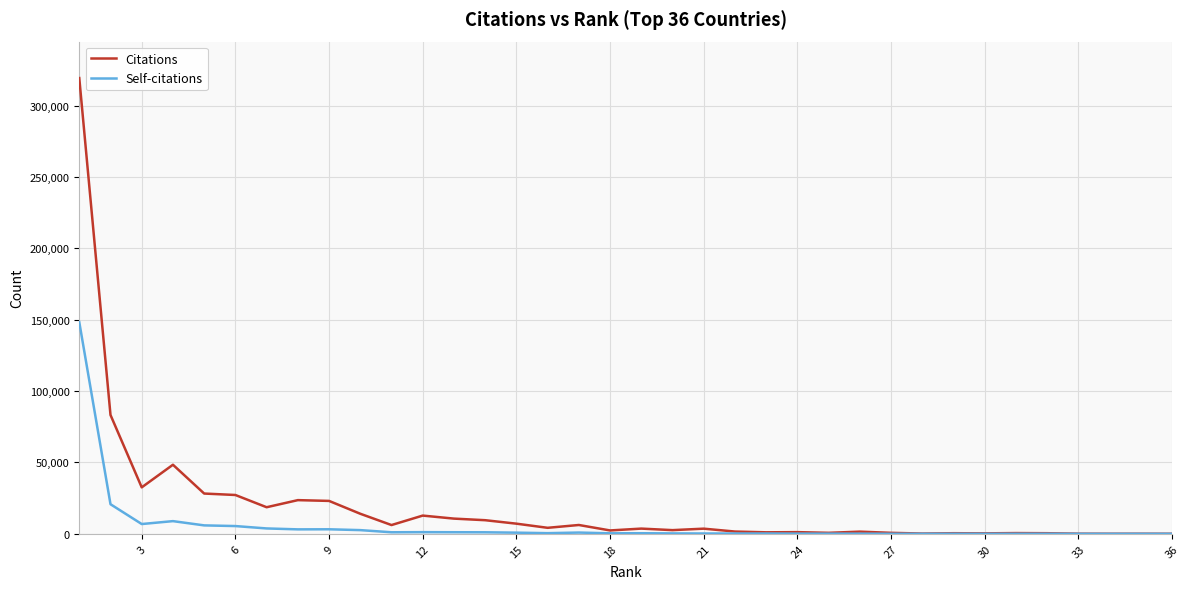

What is the difference between the maximum and minimum values in the Citations series?

319178